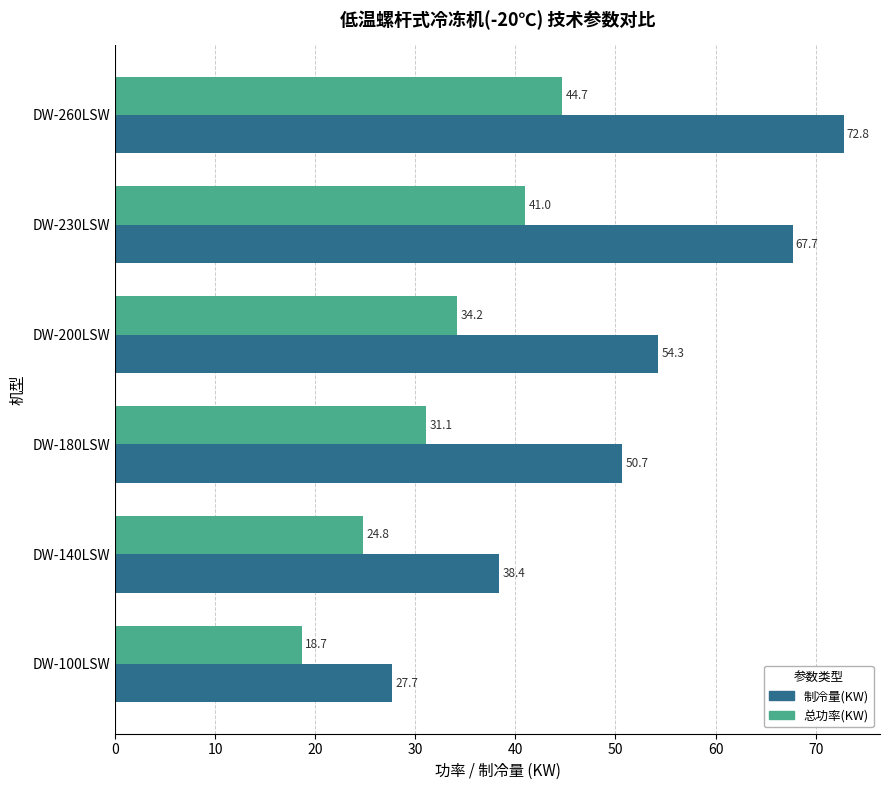

Which series changed the most between DW-180LSW and DW-230LSW?

制冷量(KW)